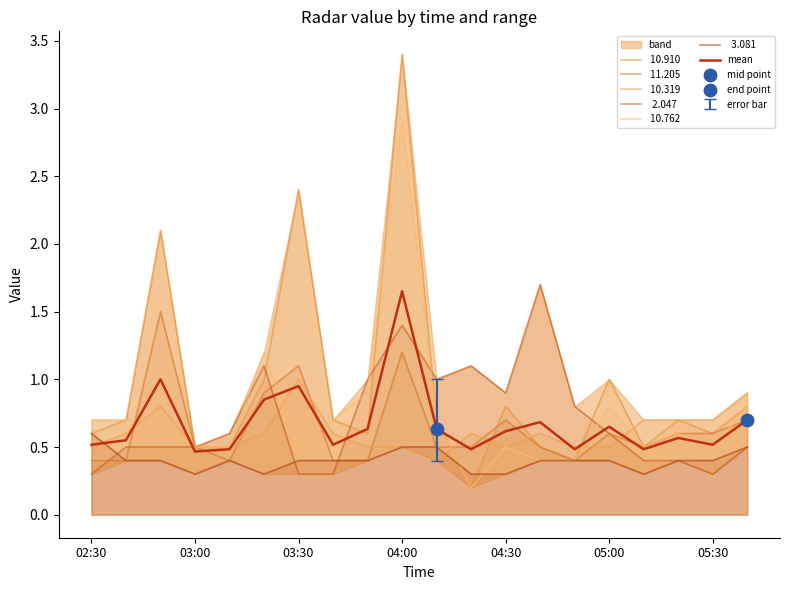

Which has a higher value, 05:00 or 12?

05:00